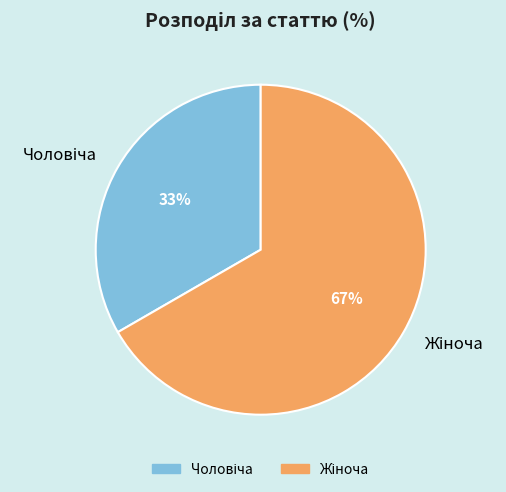

To the nearest percent, what is the average slice percentage?

50%